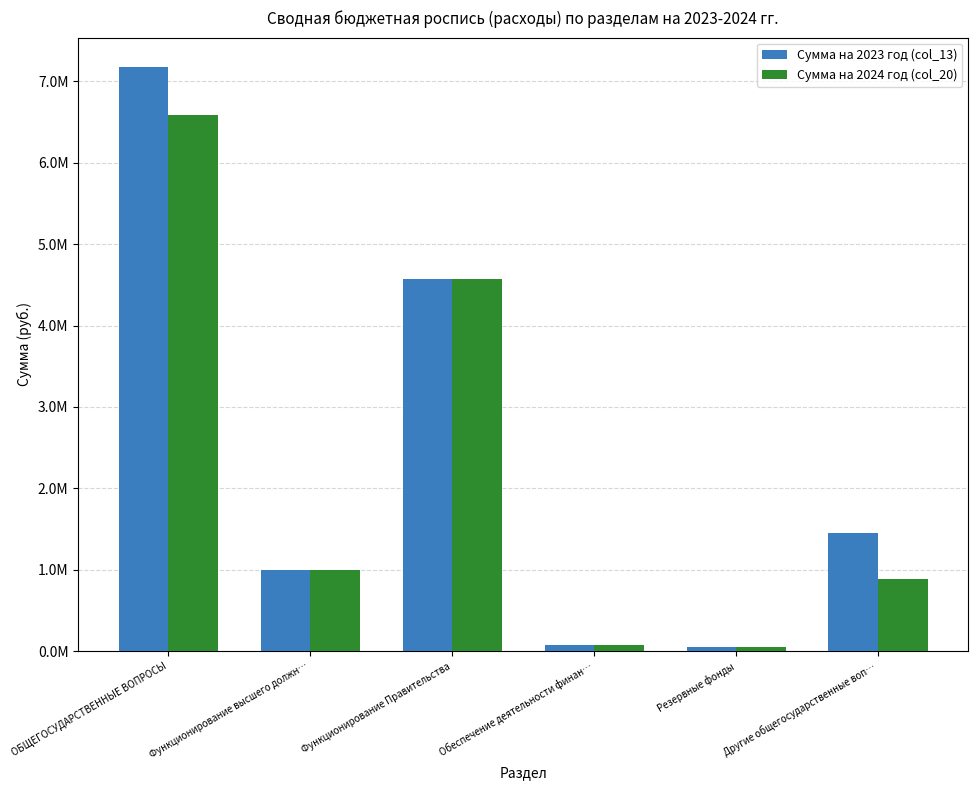

Rank the categories by Сумма на 2023 год (col_13) value from lowest to highest.

Резервные фонды, Обеспечение деятельности финан…, Функционирование высшего должн…, Другие общегосударственные воп…, Функционирование Правительства, ОБЩЕГОСУДАРСТВЕННЫЕ ВОПРОСЫ